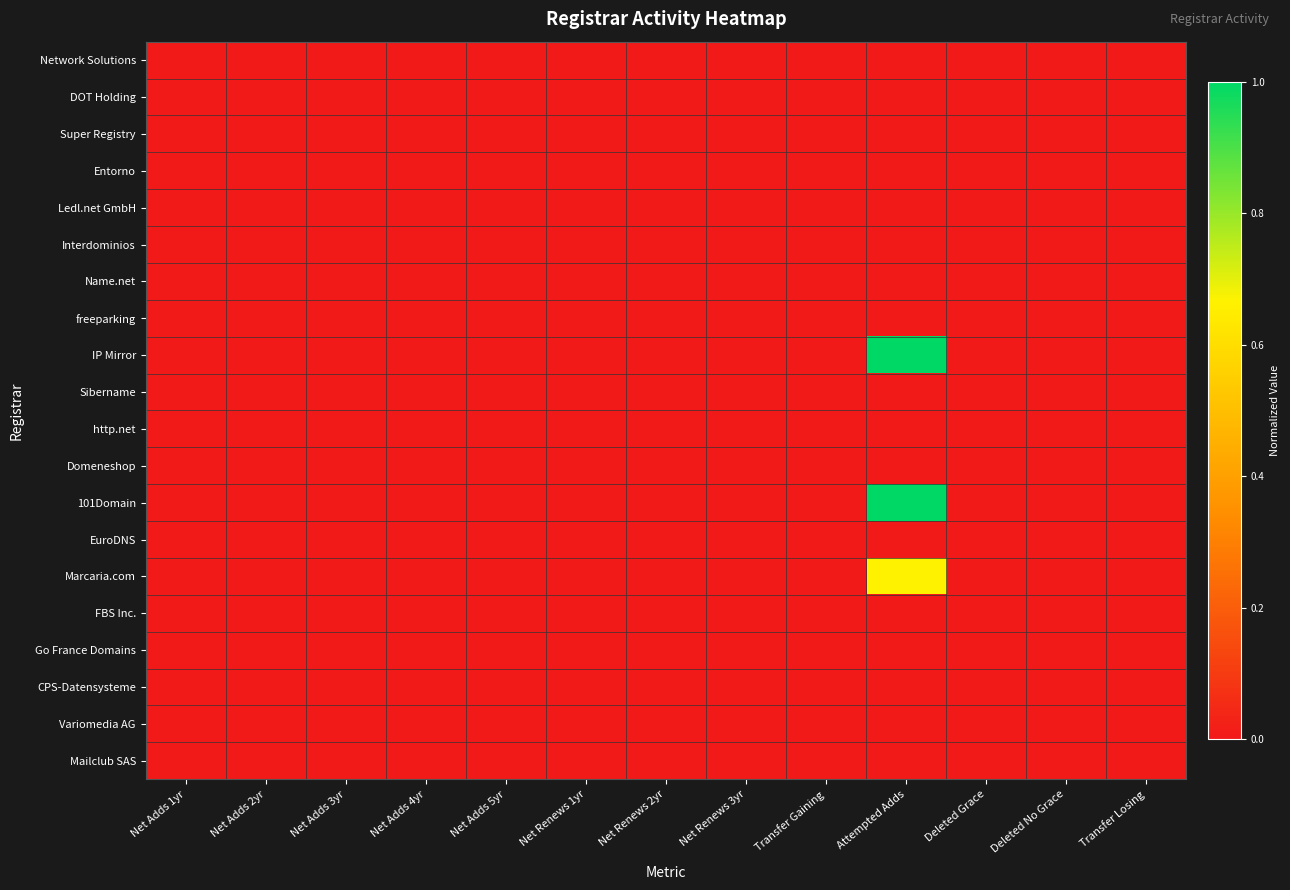

At how many categories does at least one series exceed 0?

1